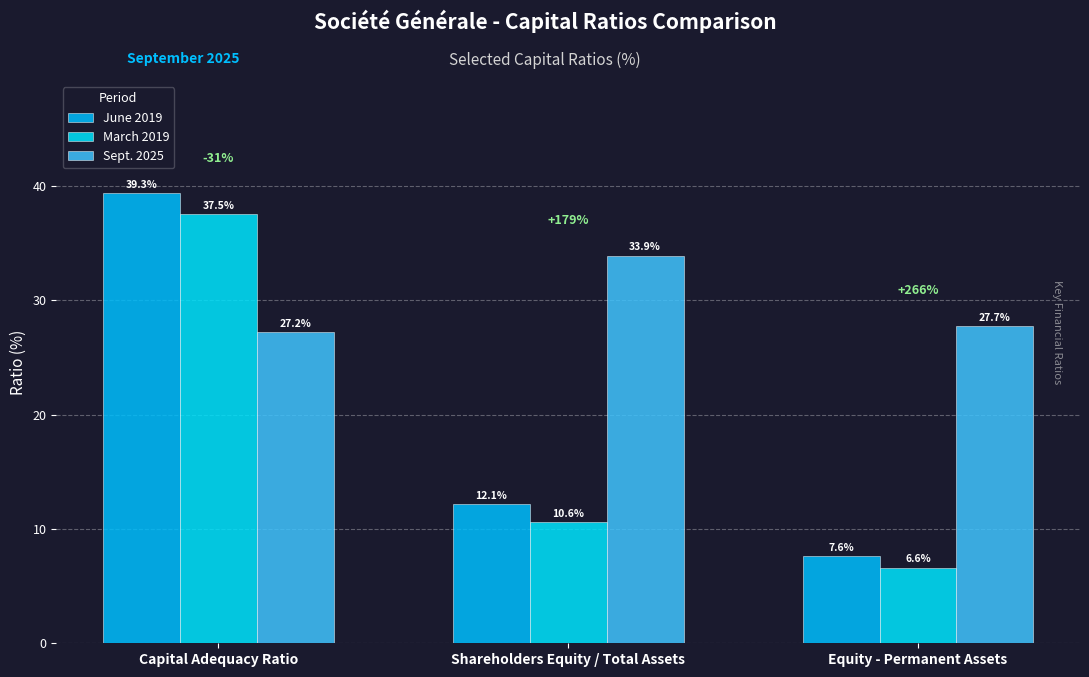

What is the difference between the maximum and second lowest values in the Sept. 2025 series?

6.2